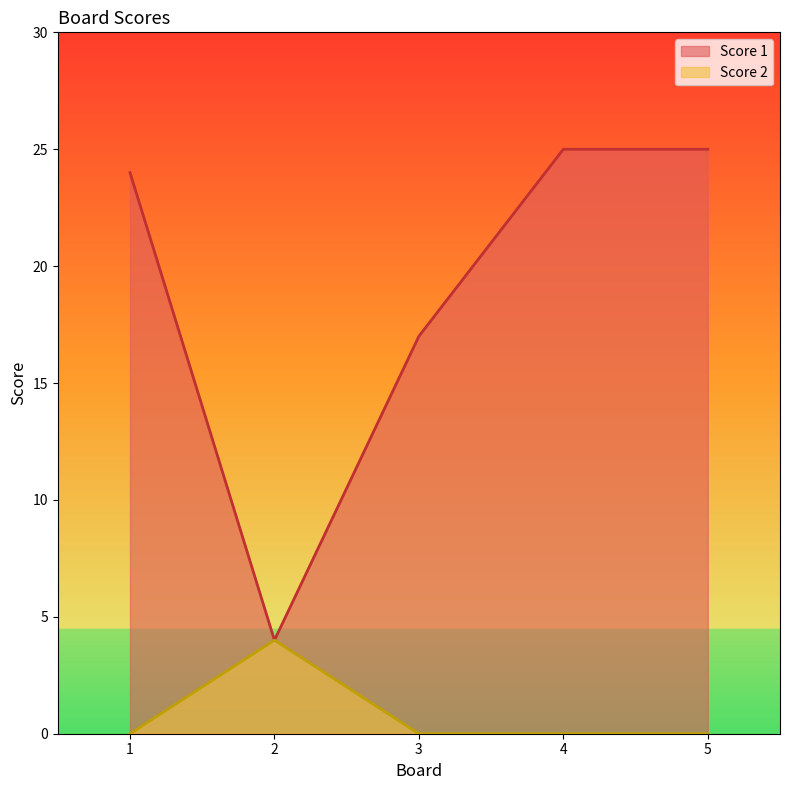

Reading left to right, what are all the values shown in this chart?

Score 1: 24	4	17	25	25
Score 2: 0	4	0	0	0